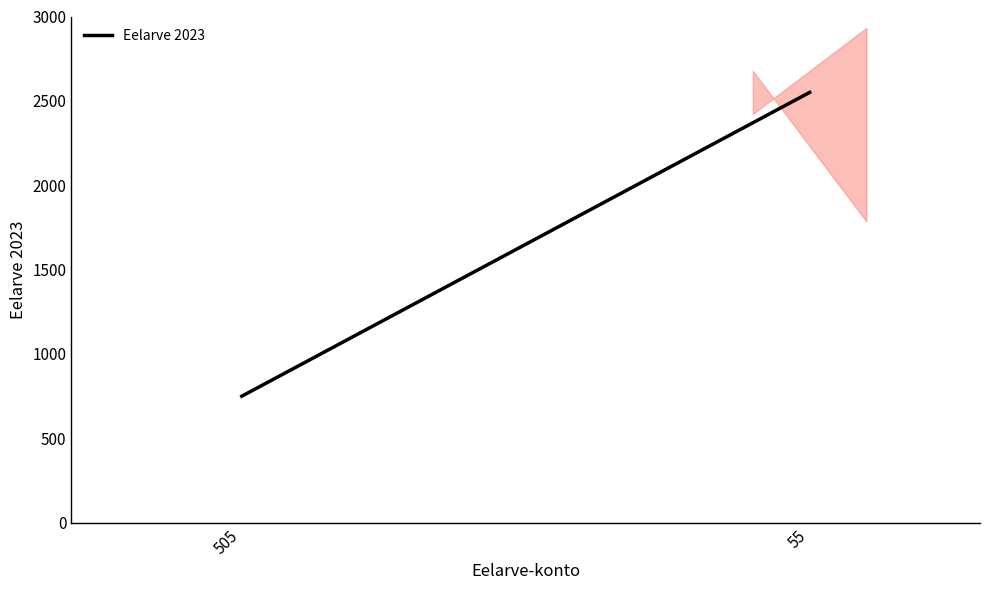

Does the chart display data point markers on the line(s)?

No